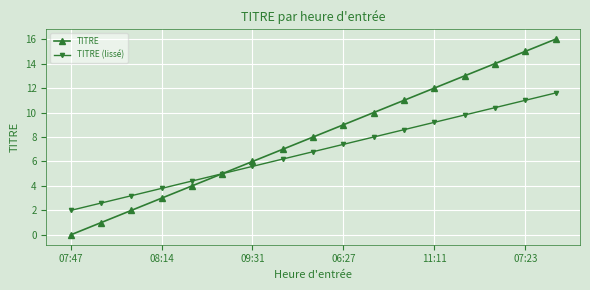

What is the maximum value shown in the chart?

16.0